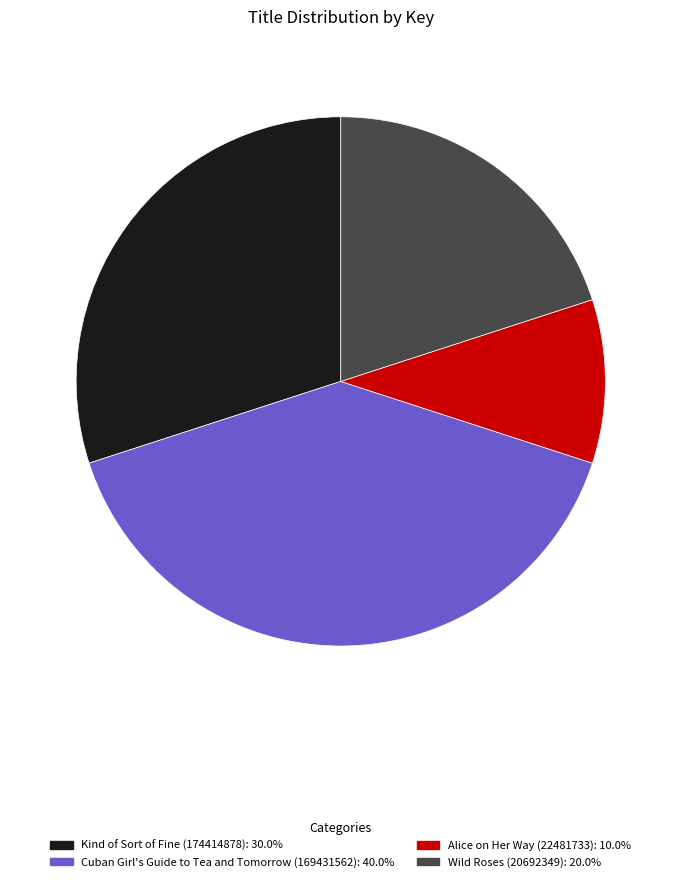

How many segments does this pie chart have?

4